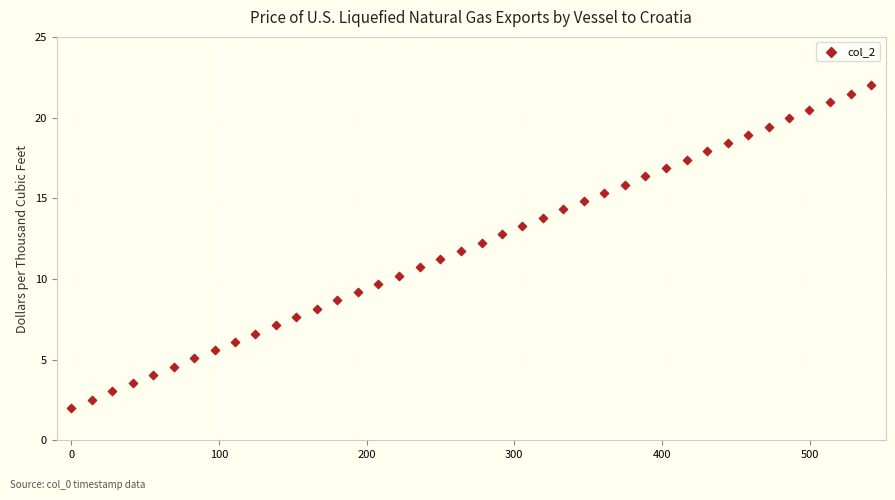

What is the range of Y values (max minus min)?

20.0